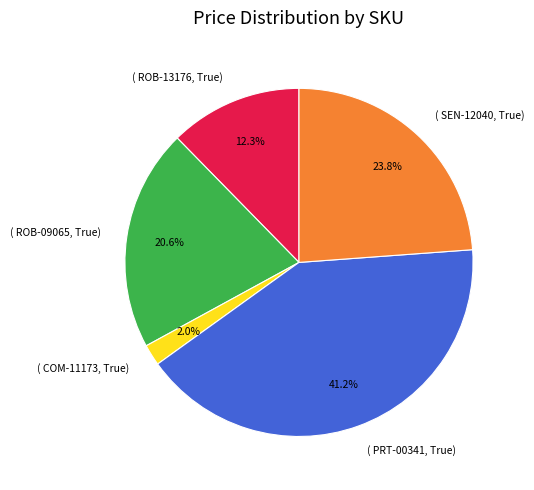

What portion of the pie excludes ( SEN-12040, True)?

76.2%